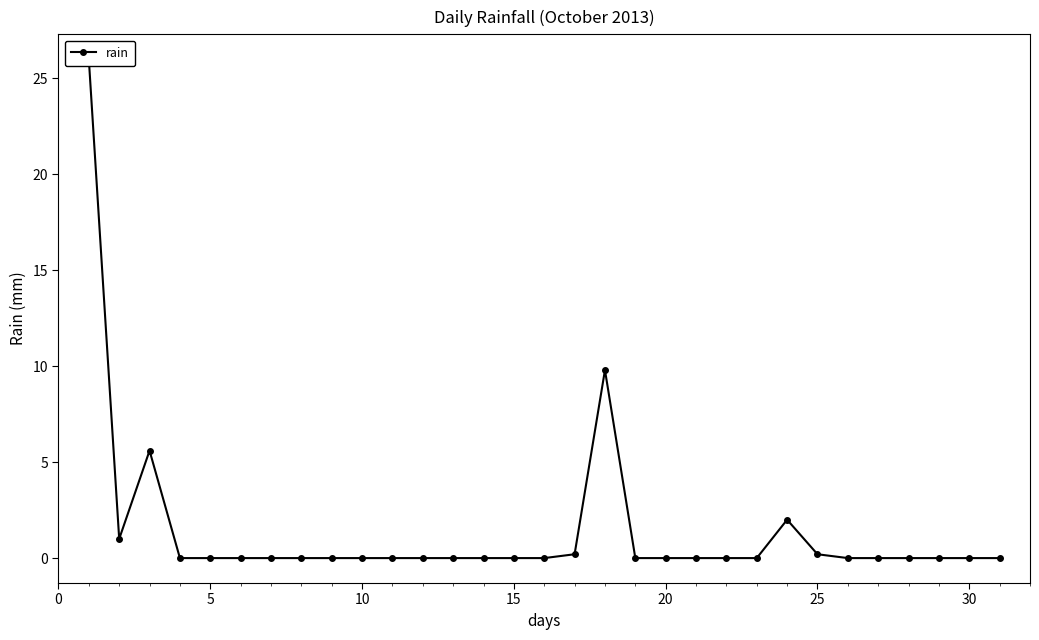

What is the average value?

1.4